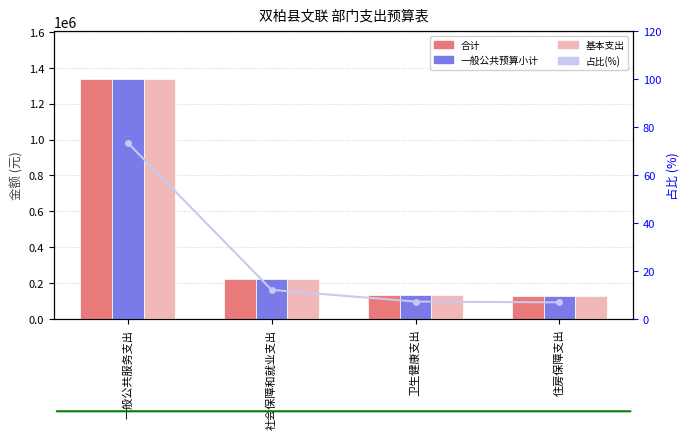

What is the total value across all series at 住房保障支出?

381758.2